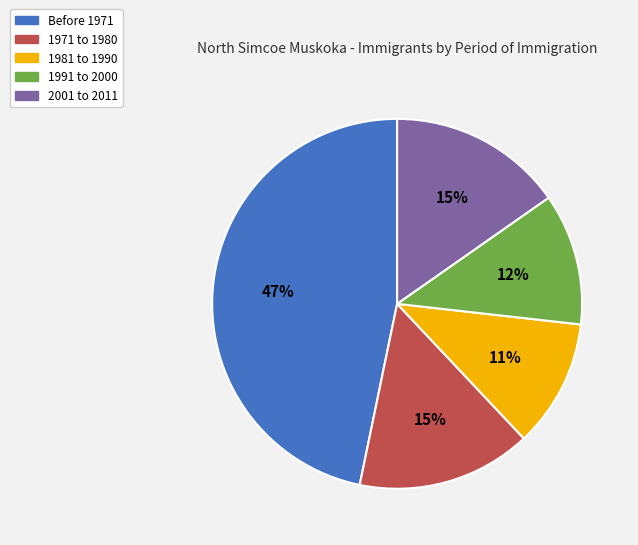

Count the number of slices in the pie.

5